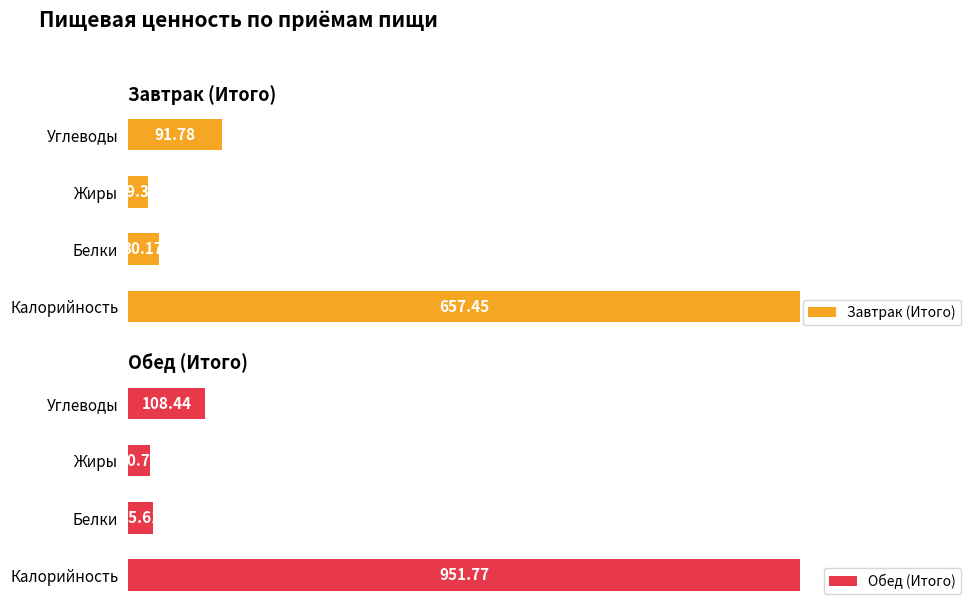

Which category has the lowest value in the Обед (Итого) series?

Жиры